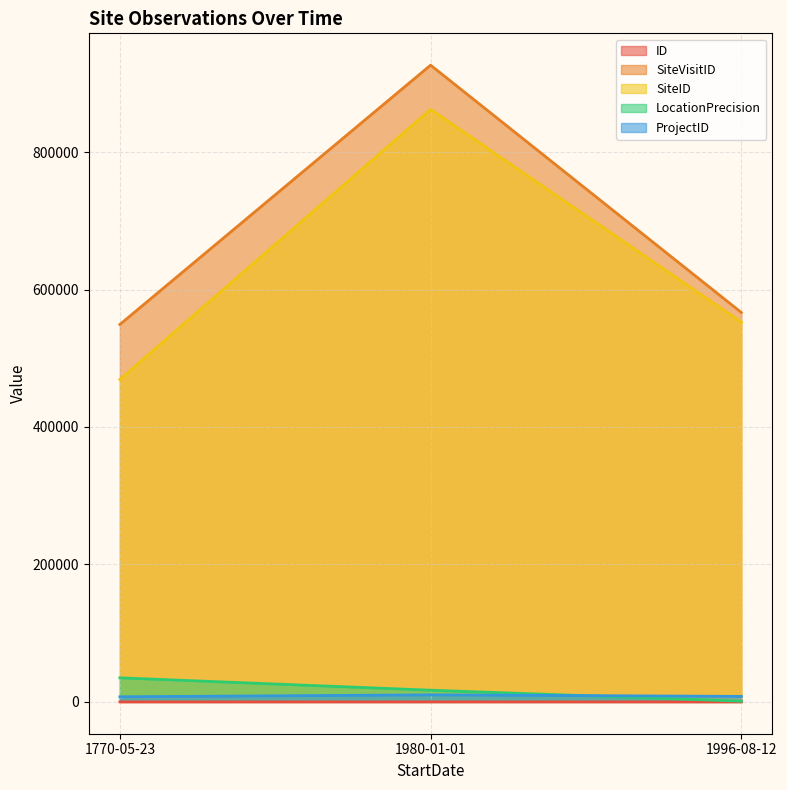

How many lines are shown in the chart?

5